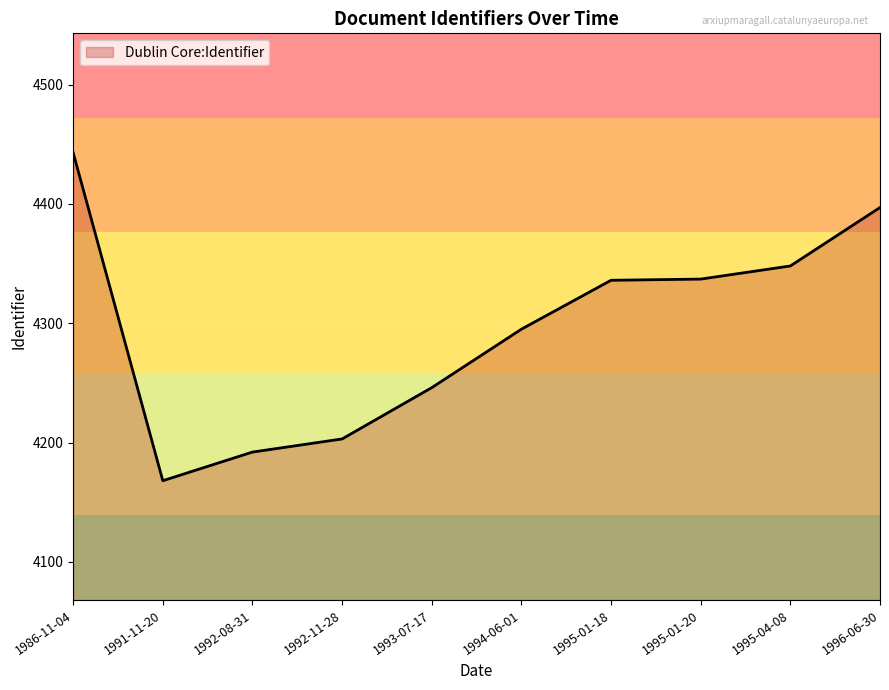

Which category has the lowest value across all series?

1991-11-20